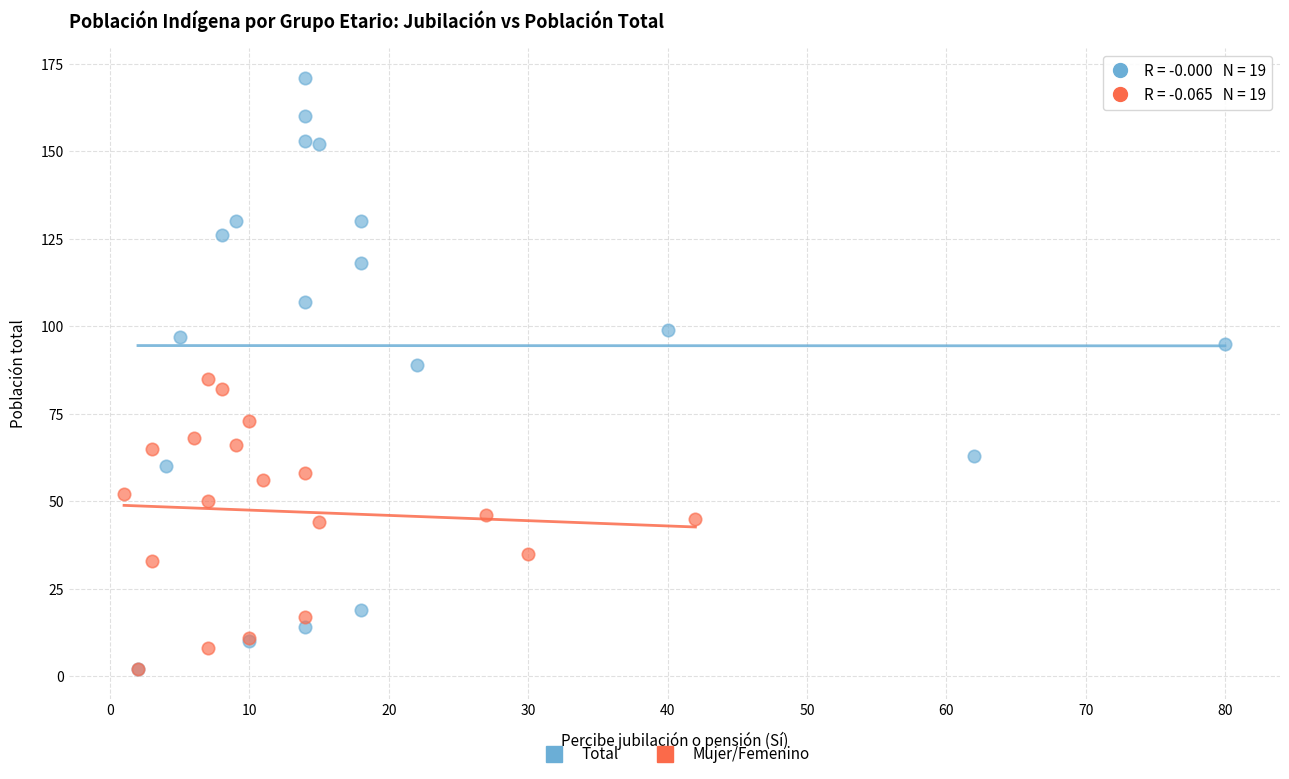

Which series reaches the maximum Y coordinate?

Total